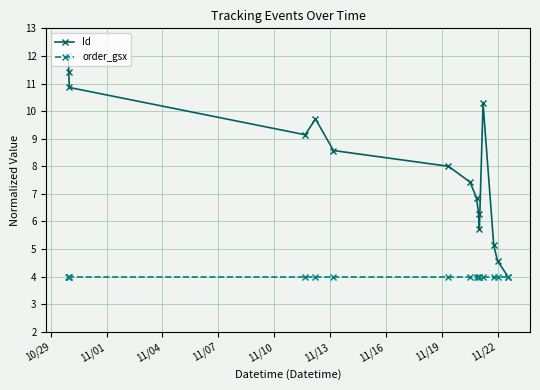

What is the value of the Id point at the 1st from the left?

12.0